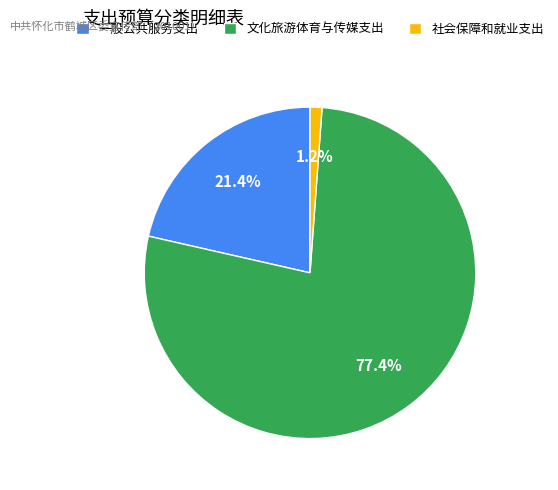

How many segments does this pie chart have?

3